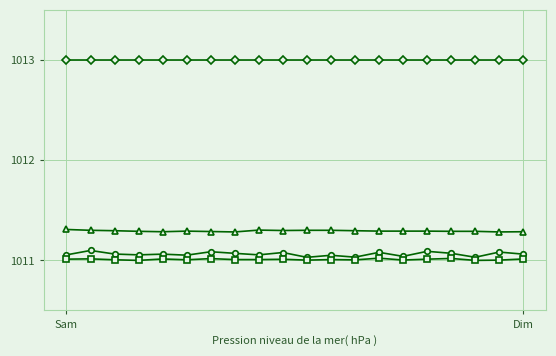

How many lines are shown in the chart?

4